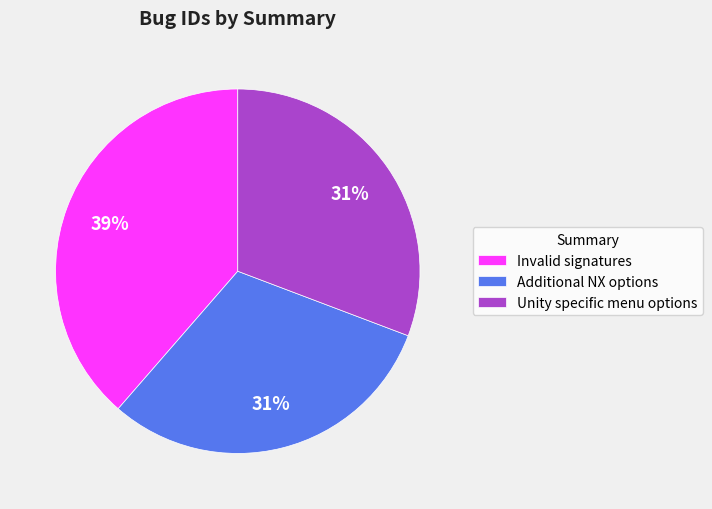

What is the ratio of the value at Invalid signatures to the value at Additional NX options?

1.3